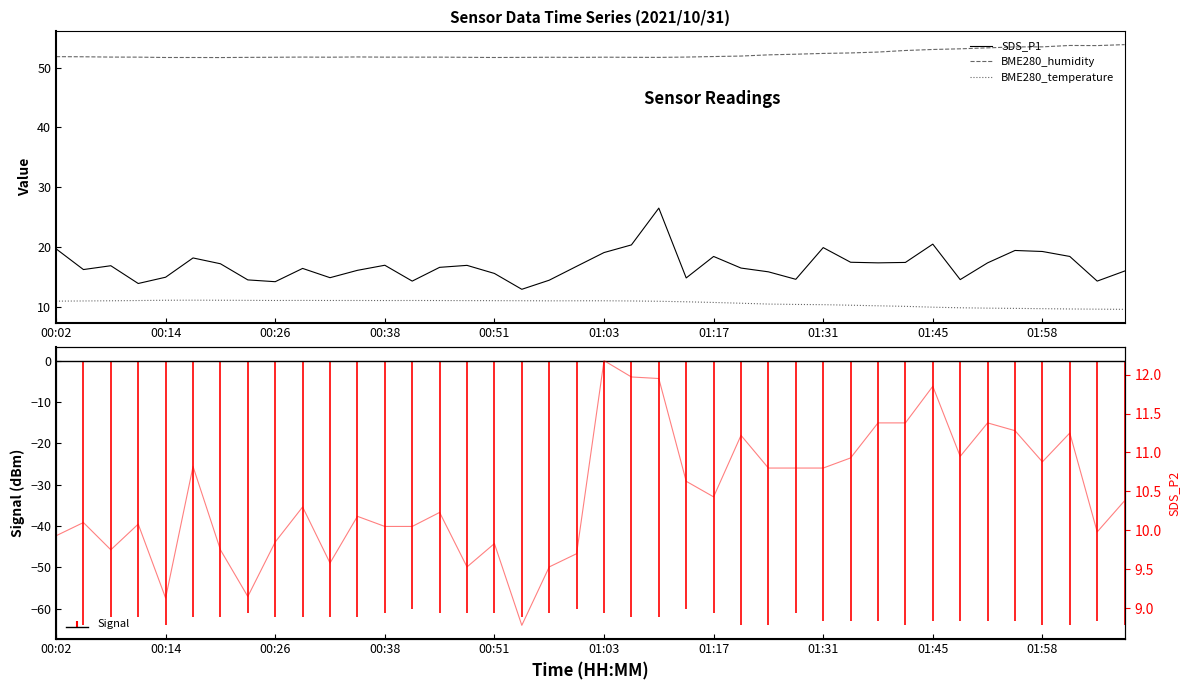

How many data points does each series have?

40